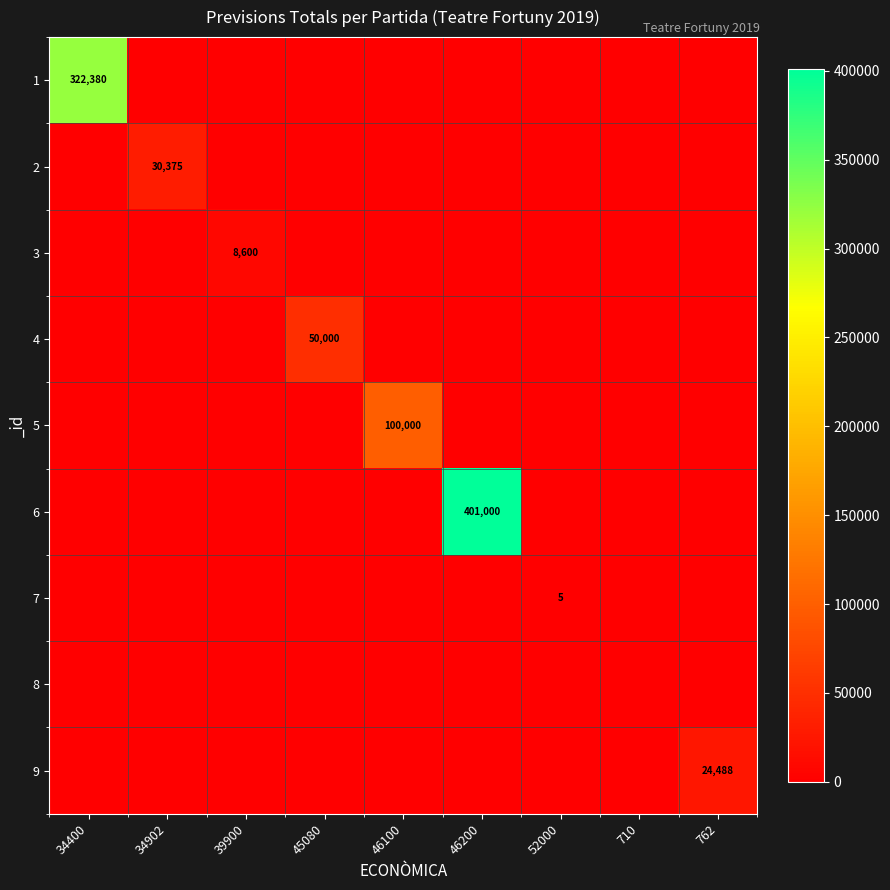

Which has a higher value, 46100 or 710?

46100